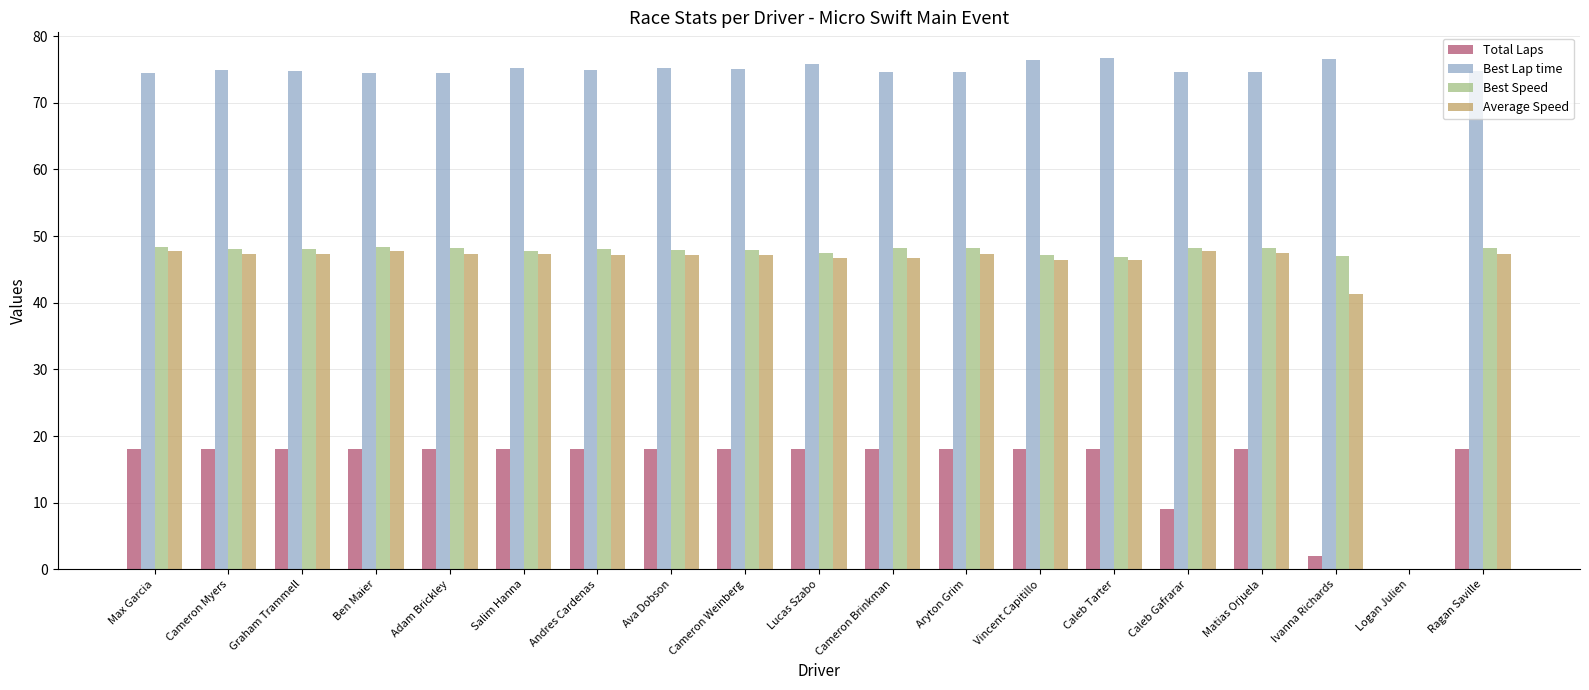

Between Caleb Gafrarar and Logan Julien, which series saw the biggest shift?

Best Lap time